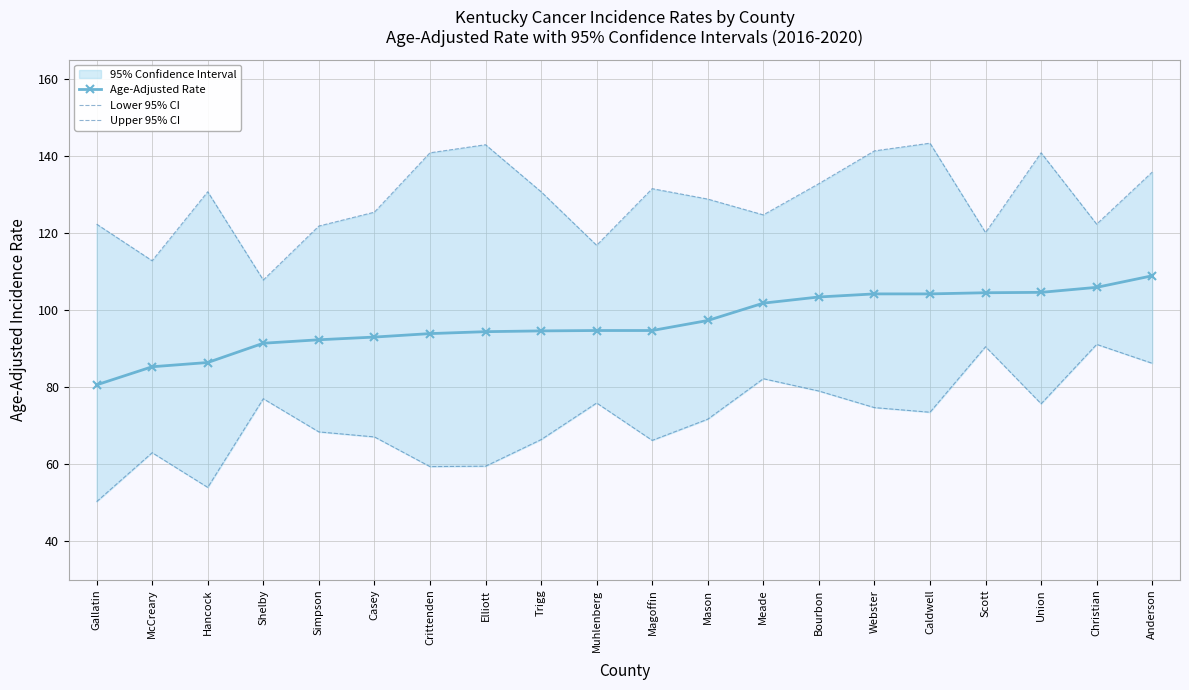

Which series has the largest total across all categories?

Upper 95% CI